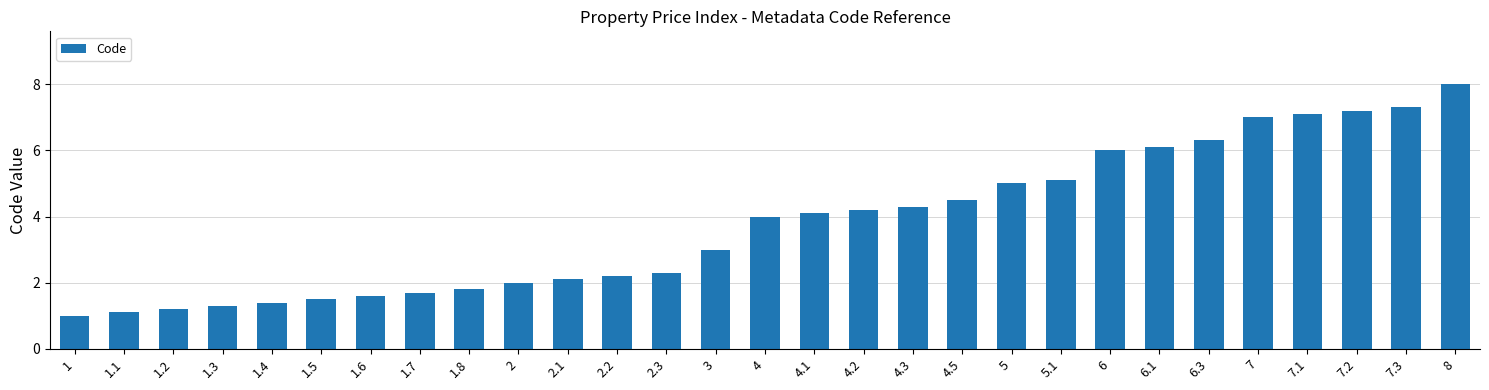

What is the sum of all values?

110.4